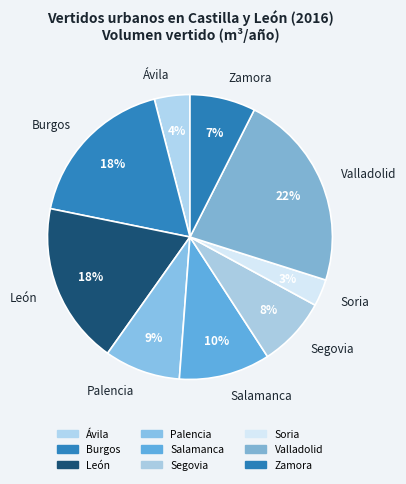

What is the largest slice in the pie chart?

Valladolid